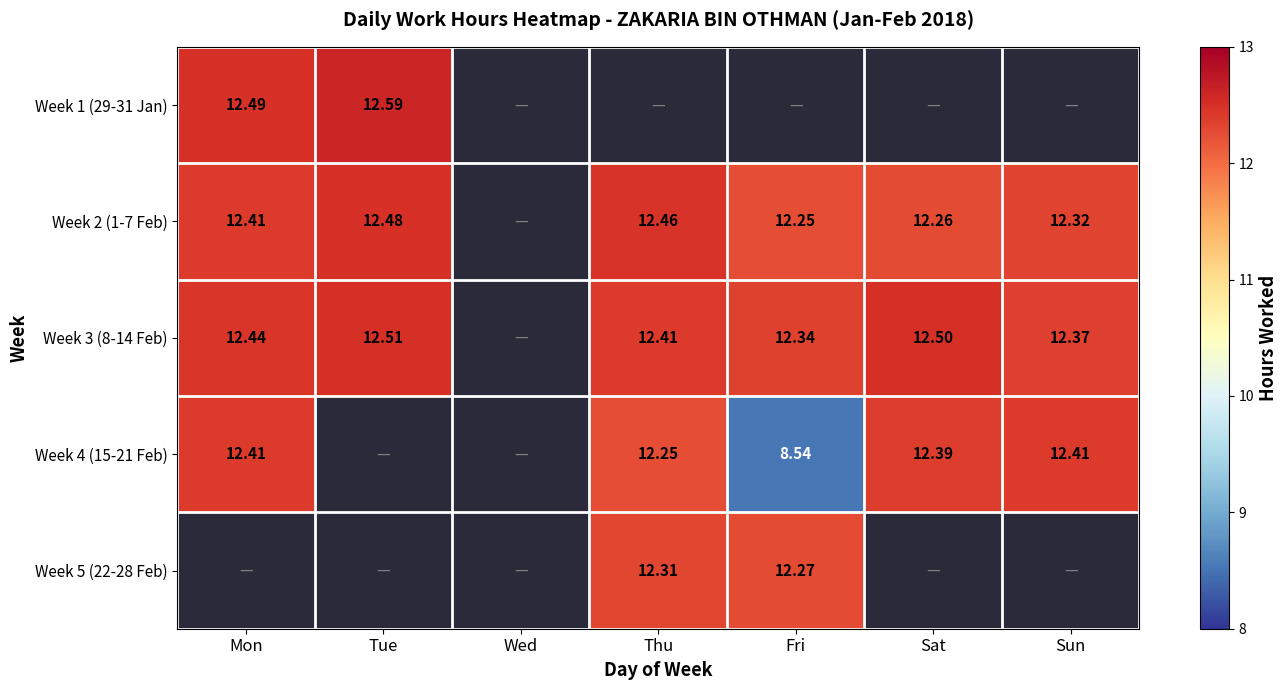

True or false: Week 3 (8-14 Feb) has a value of 8.0 at Thu.

False